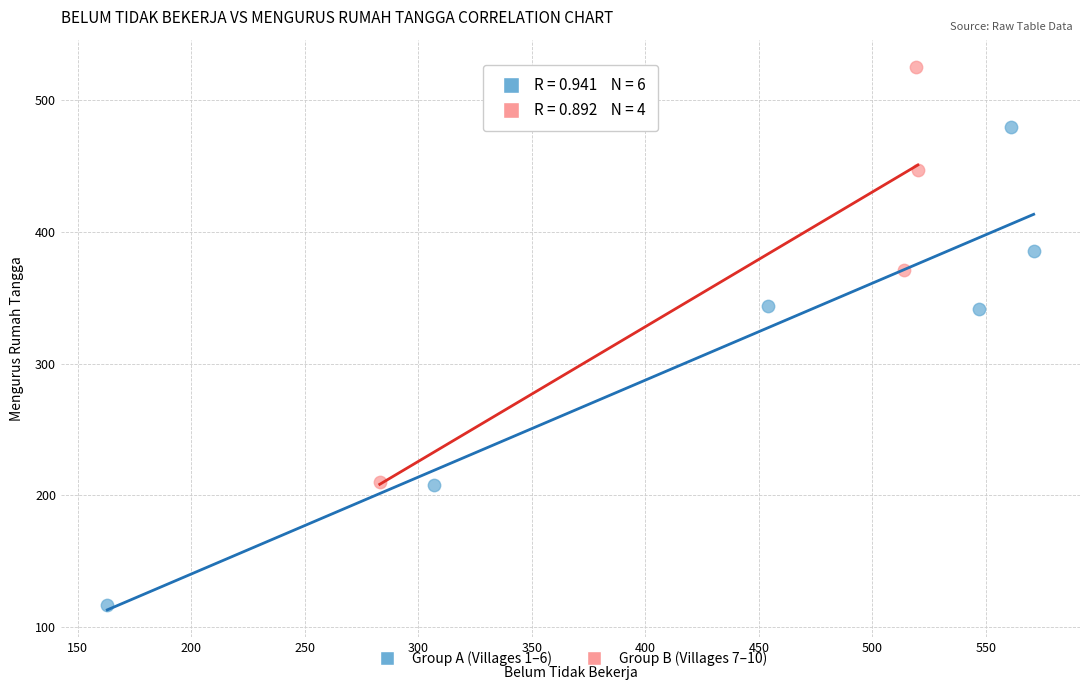

Which series has the widest spread of Y values?

Group A (Villages 1–6)